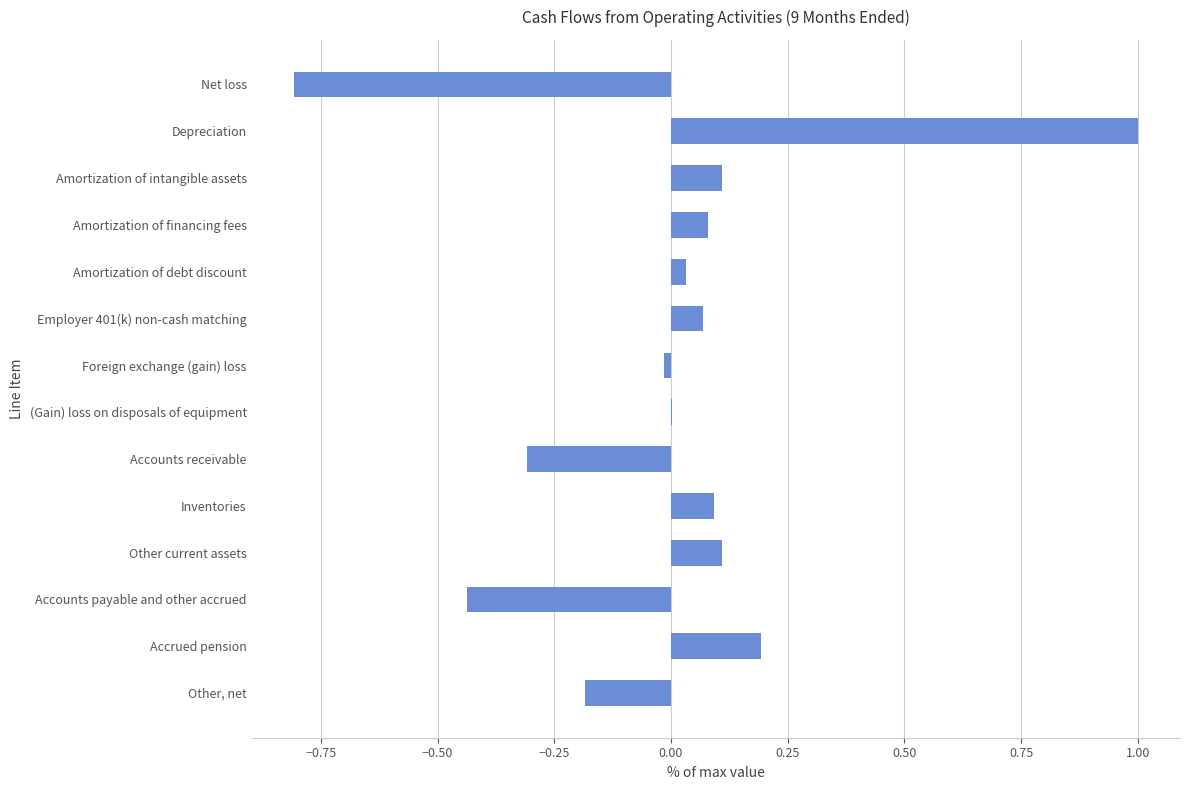

What is the sum of the values at Other current assets and Accrued pension?

0.3